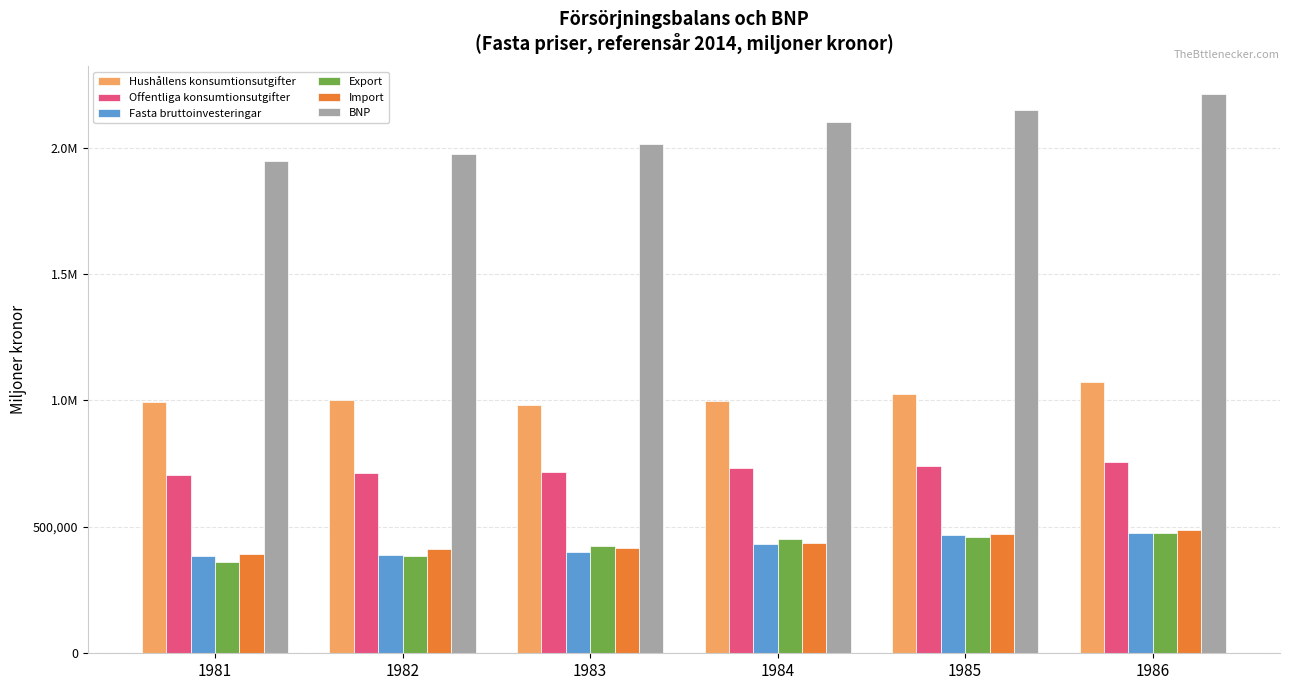

What is the highest value of the BNP series?

2211605